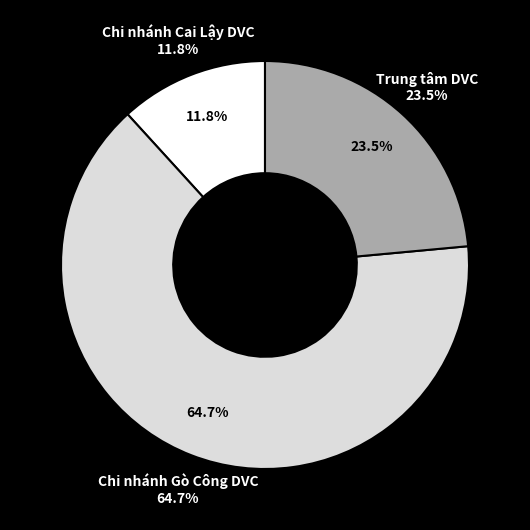

How many segments does this pie chart have?

3